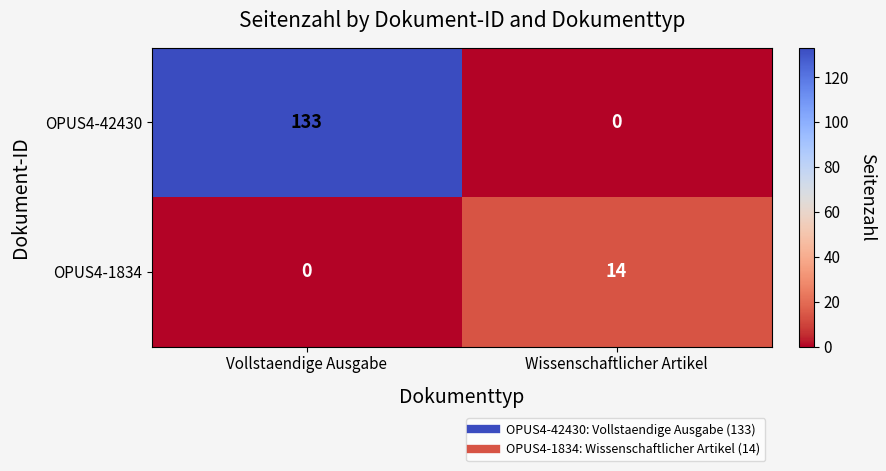

Reading left to right, what are all the values shown in this chart?

OPUS4-42430: Vollstaendige Ausgabe=133	Wissenschaftlicher Artikel=0
OPUS4-1834: Vollstaendige Ausgabe=0	Wissenschaftlicher Artikel=14